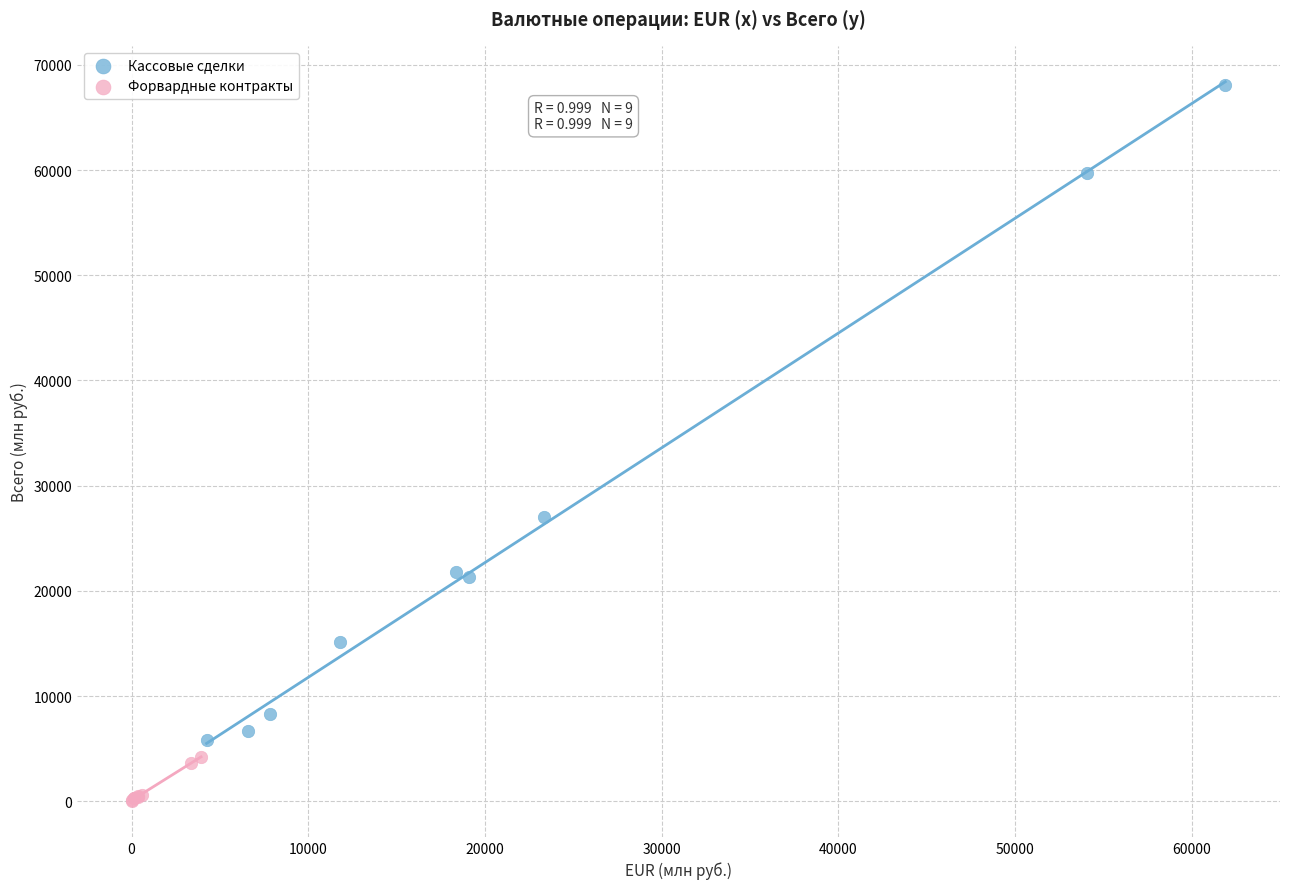

Which series contains the highest Y value?

Кассовые сделки